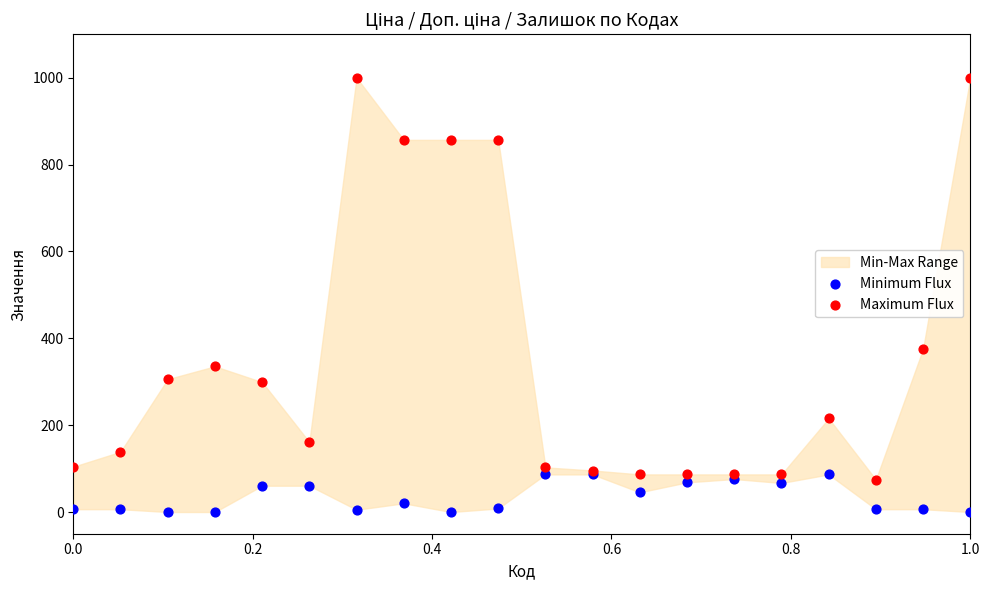

Which series reaches the maximum Y coordinate?

Maximum Flux